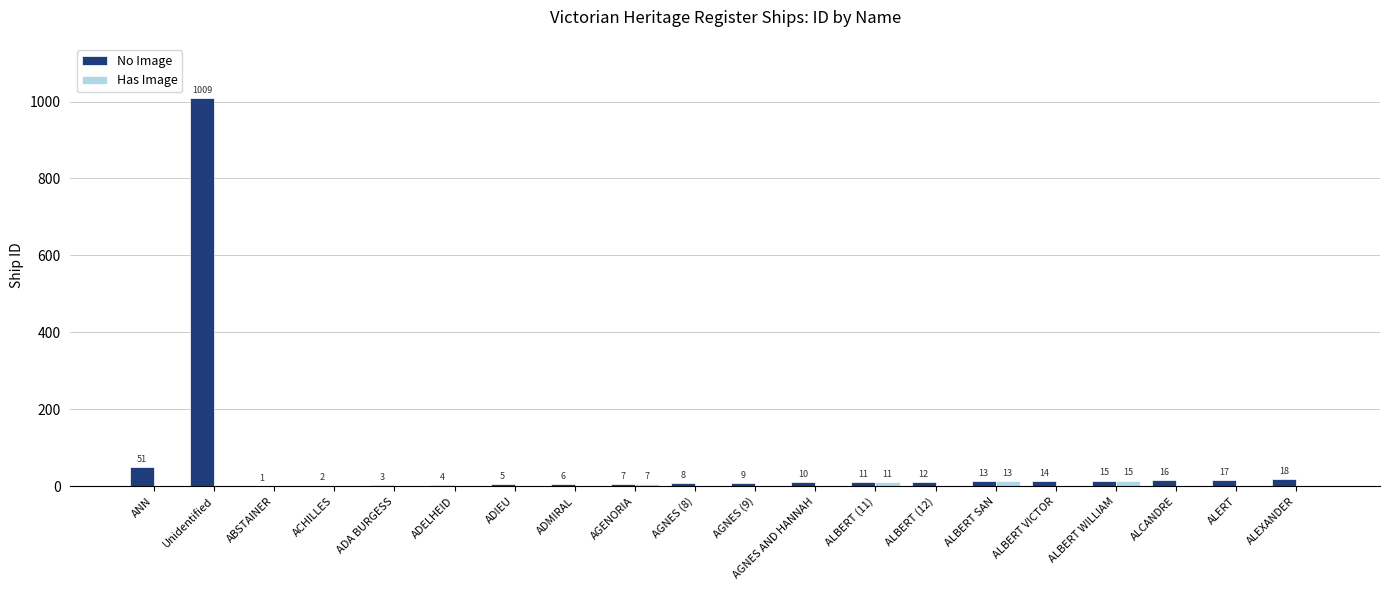

Reading left to right, list all the values displayed in this chart.

No Image: ANN=51	Unidentified=1009	ABSTAINER=1	ACHILLES=2	ADA BURGESS=3	ADELHEID=4	ADIEU=5	ADMIRAL=6	AGENORIA=7	AGNES (8)=8	AGNES (9)=9	AGNES AND HANNAH=10	ALBERT (11)=11	ALBERT (12)=12	ALBERT SAN=13	ALBERT VICTOR=14	ALBERT WILLIAM=15	ALCANDRE=16	ALERT=17	ALEXANDER=18
Has Image: ANN=0	Unidentified=0	ABSTAINER=0	ACHILLES=0	ADA BURGESS=0	ADELHEID=0	ADIEU=0	ADMIRAL=0	AGENORIA=7	AGNES (8)=0	AGNES (9)=0	AGNES AND HANNAH=0	ALBERT (11)=11	ALBERT (12)=0	ALBERT SAN=13	ALBERT VICTOR=0	ALBERT WILLIAM=15	ALCANDRE=0	ALERT=0	ALEXANDER=0